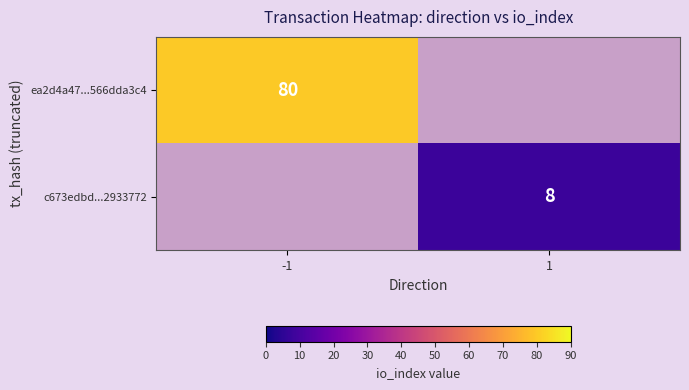

Is it true that ea2d4a47...566dda3c4 equals 131 at -1?

False